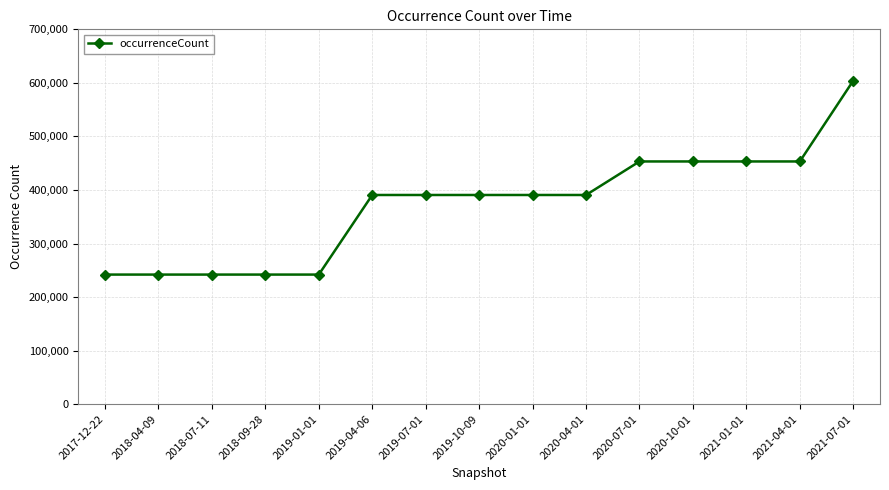

What is the maximum value shown in the chart?

604184